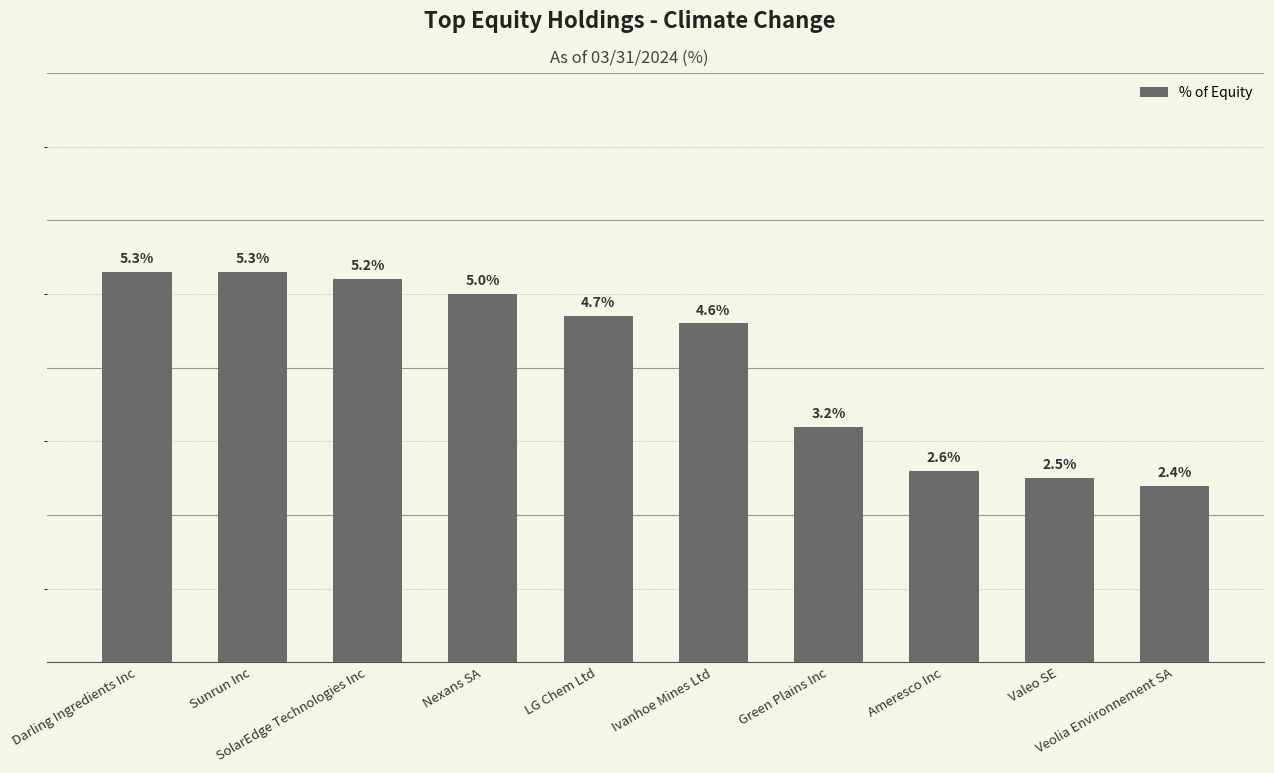

What is the label of the 5th bar from the right?

Ivanhoe Mines Ltd